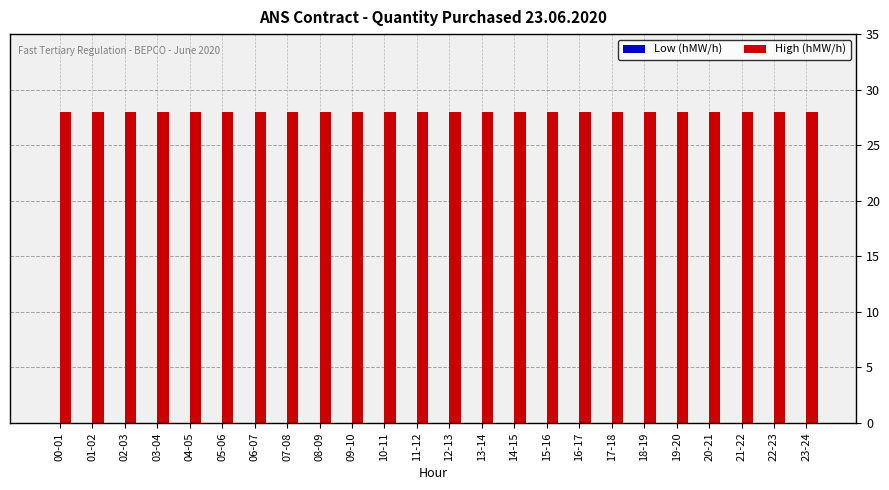

Reading right to left, list all the values displayed in this chart.

Low (hMW/h): 0	0	0	0	0	0	0	0	0	0	0	0	0	0	0	0	0	0	0	0	0	0	0	0
High (hMW/h): 28	28	28	28	28	28	28	28	28	28	28	28	28	28	28	28	28	28	28	28	28	28	28	28